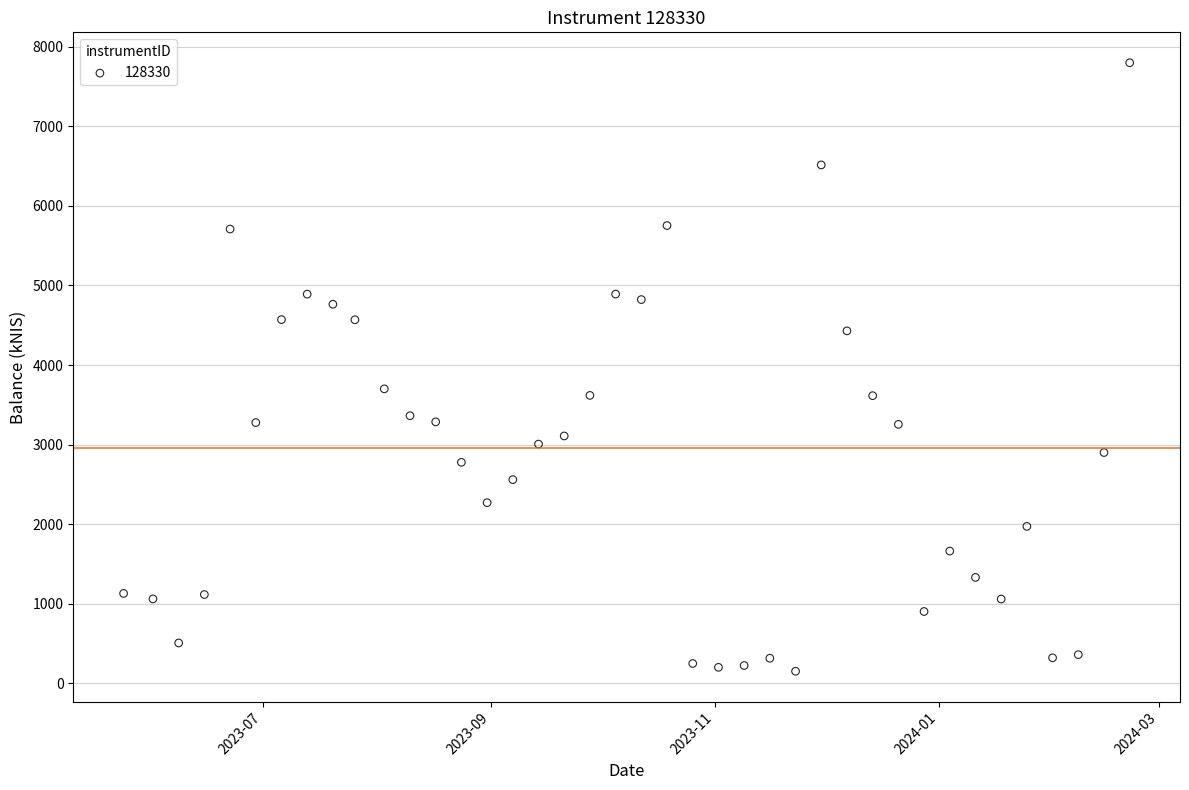

What is the range of X values (max minus min)?

274.0